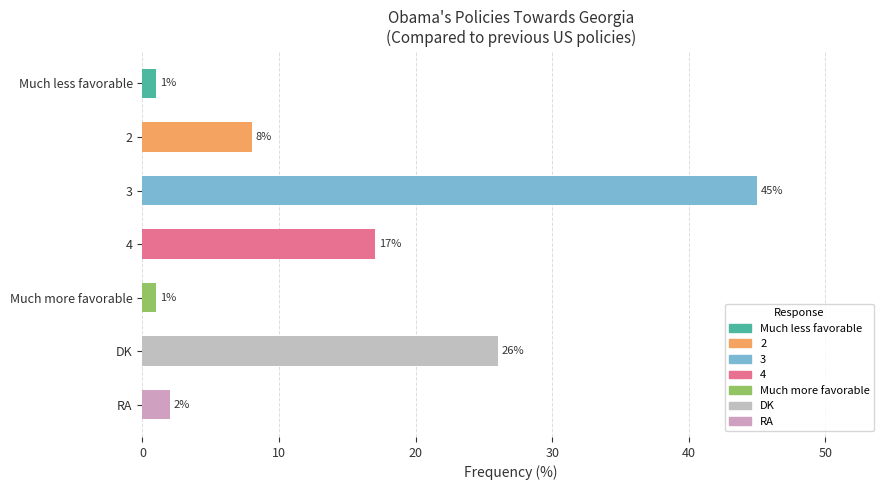

What is the average value?

14